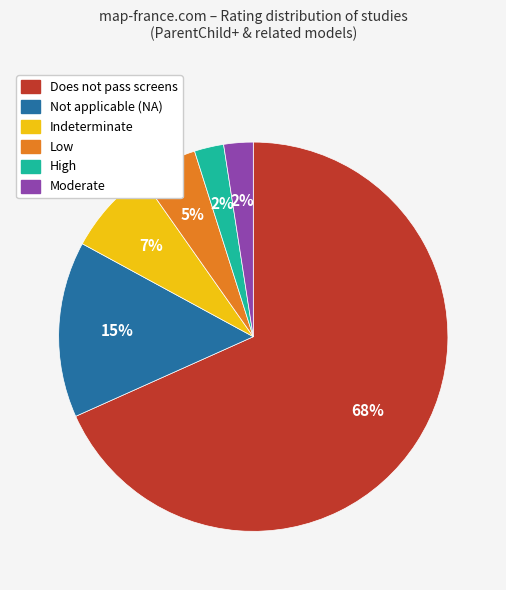

Is there a majority slice in this chart?

Yes